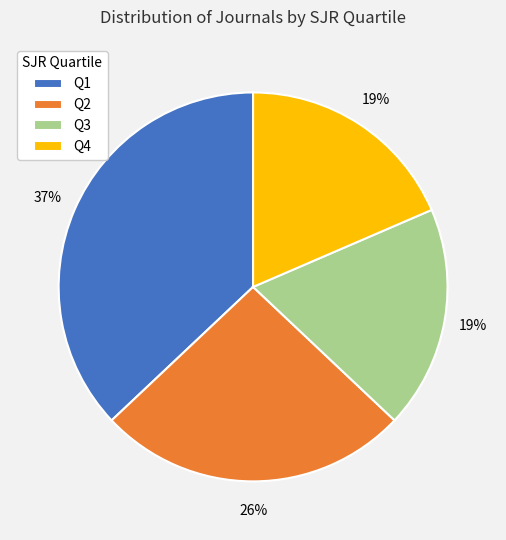

Is the sum of Q3 and Q1 greater than half?

Yes